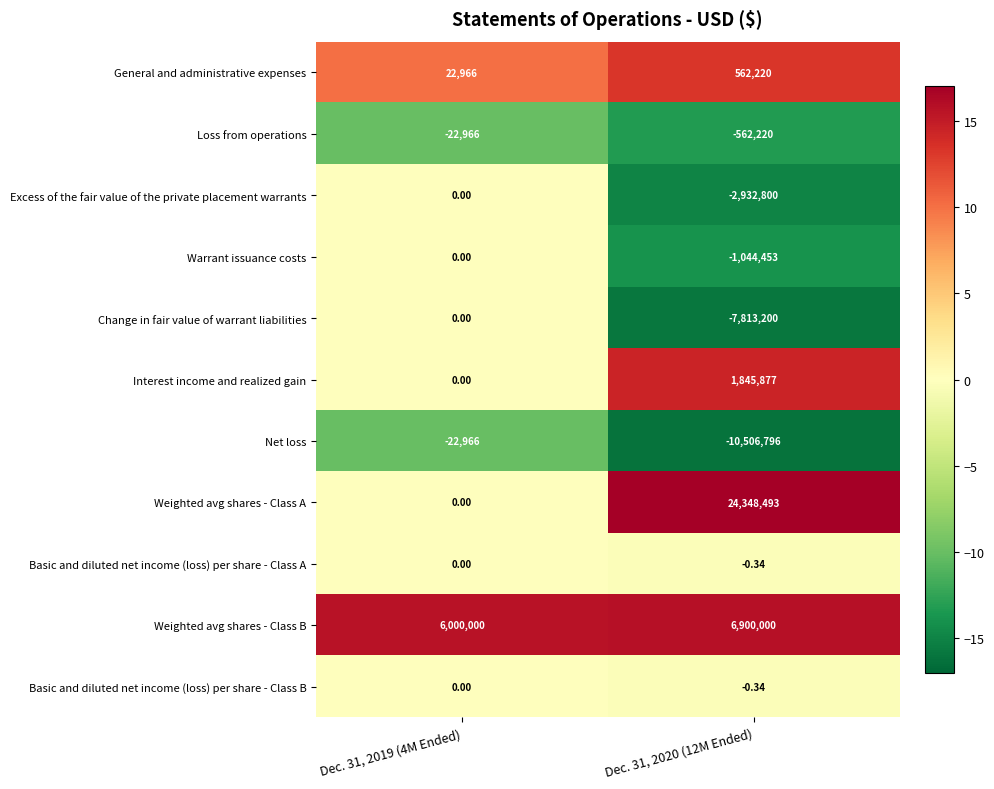

Which series has the largest total across all categories?

Weighted avg shares - Class A